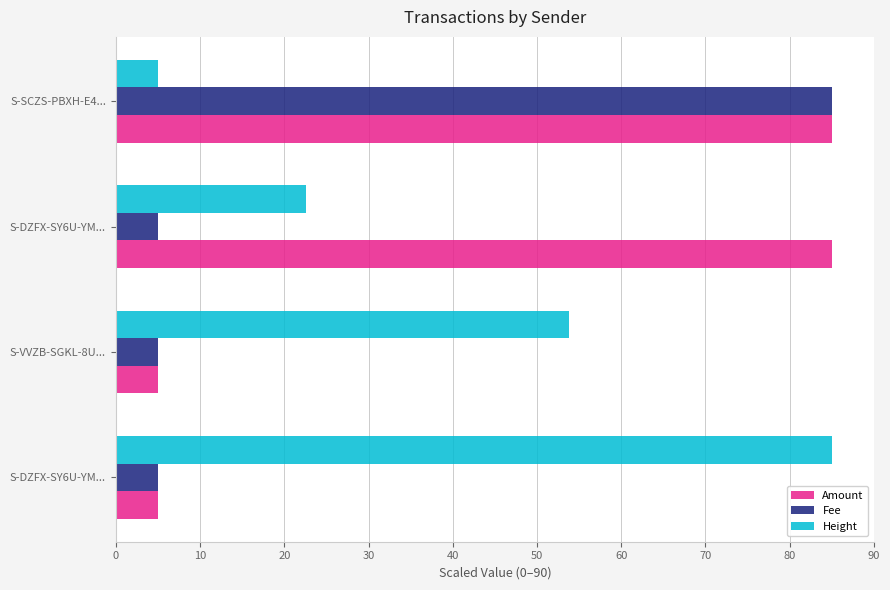

What are all the series names shown in the legend?

Amount, Fee, Height